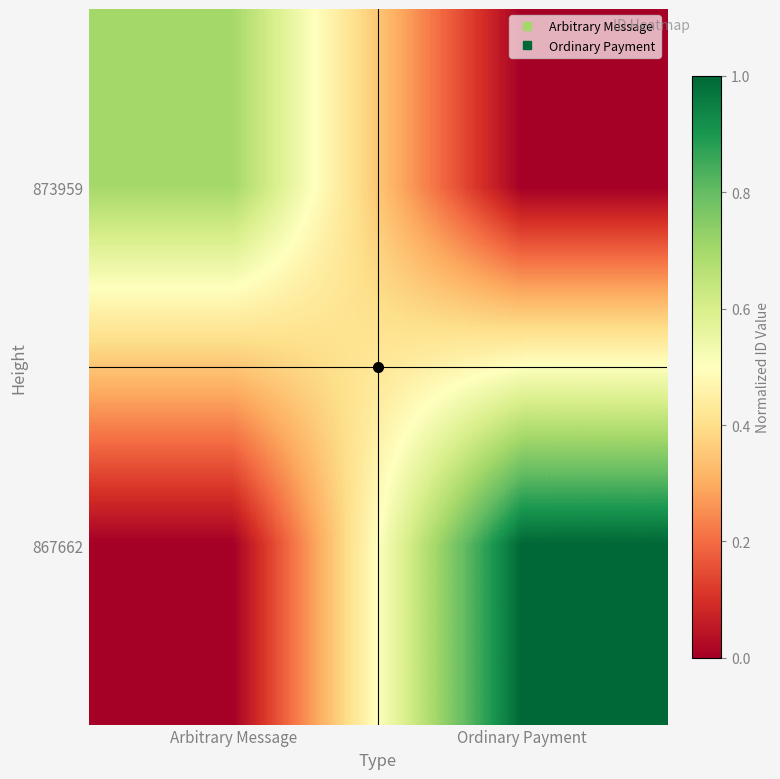

At how many categories does at least one series exceed 0?

2